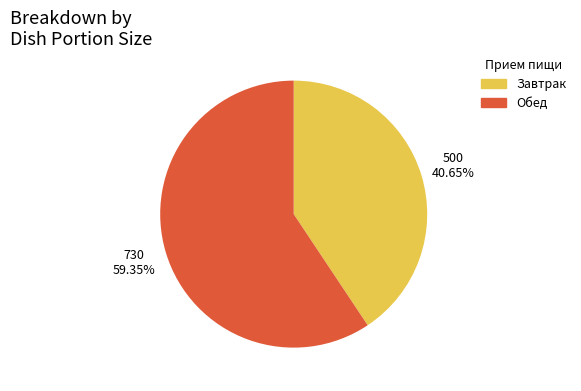

Count the number of slices in the pie.

2